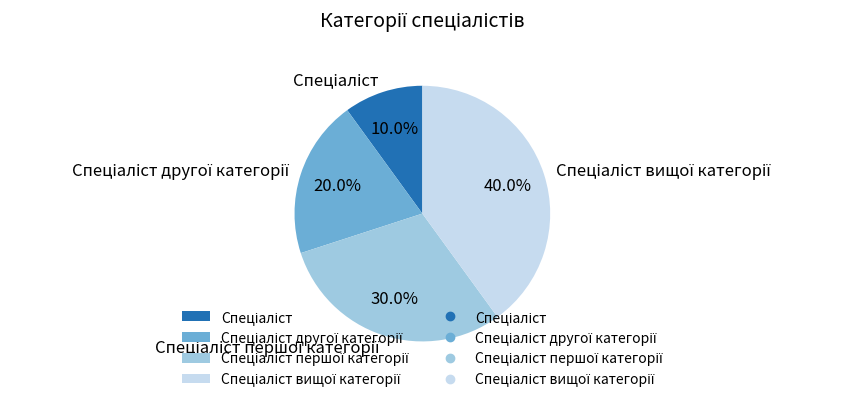

Does any single category account for the majority?

No